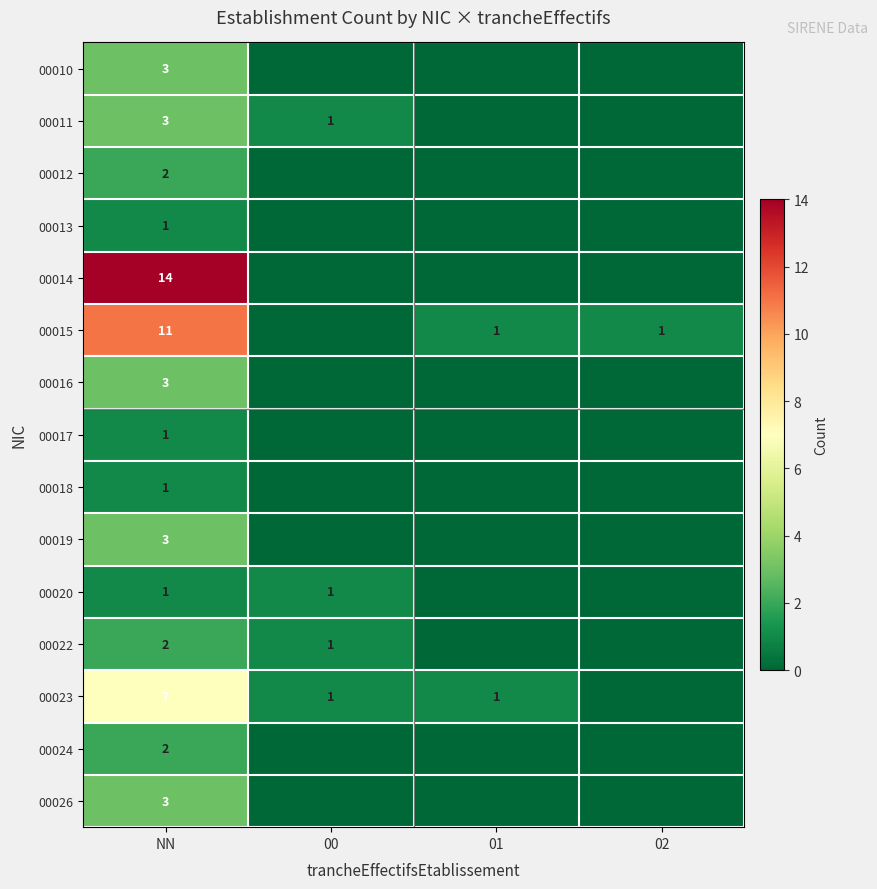

What is the difference between the highest and lowest values at NN?

13